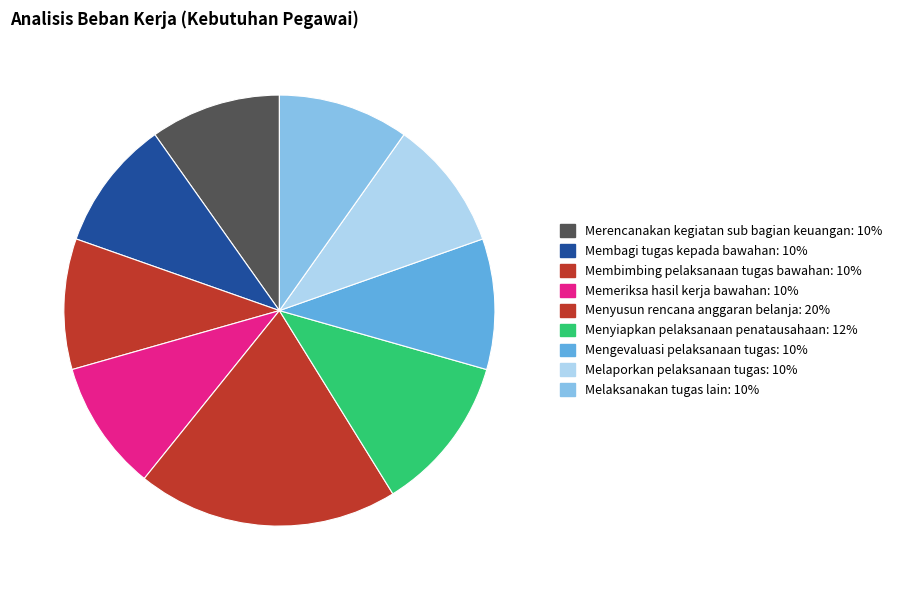

Which category has the biggest portion of the pie?

Menyusun rencana anggaran belanja